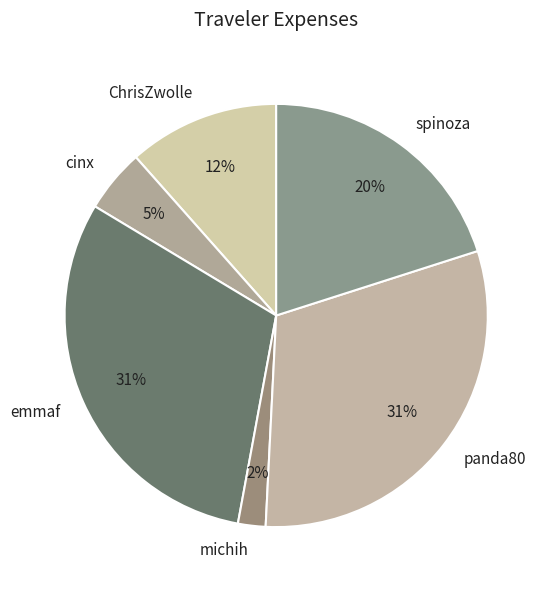

To the nearest percent, what percentage of the pie is michih?

2%